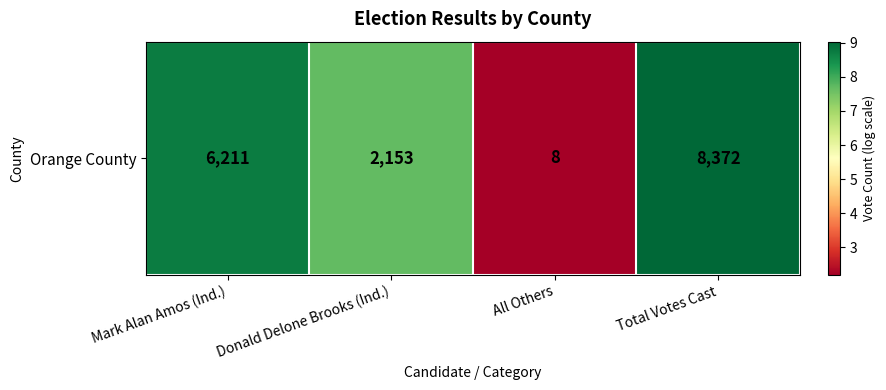

List the labels in order of value, largest first.

Total Votes Cast, Mark Alan Amos (Ind.), Donald Delone Brooks (Ind.), All Others